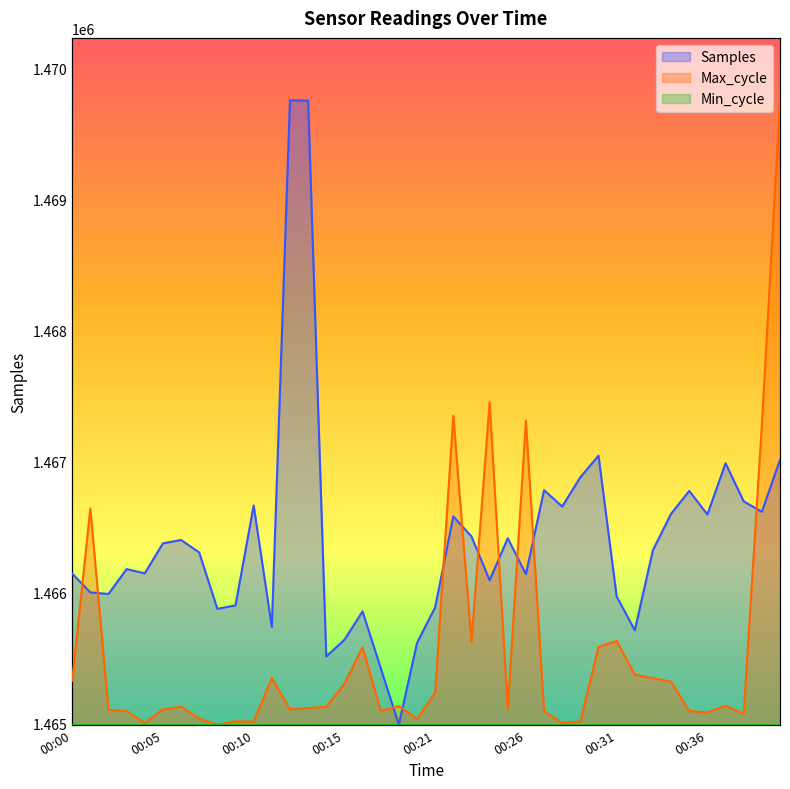

Is it true that Samples equals 0.2 at 00:10?

False